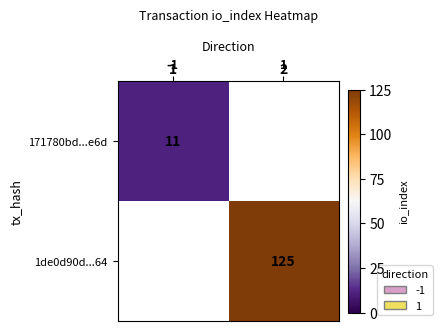

True or false: 1de0d90d...64 has a value of 173 at 1.

False